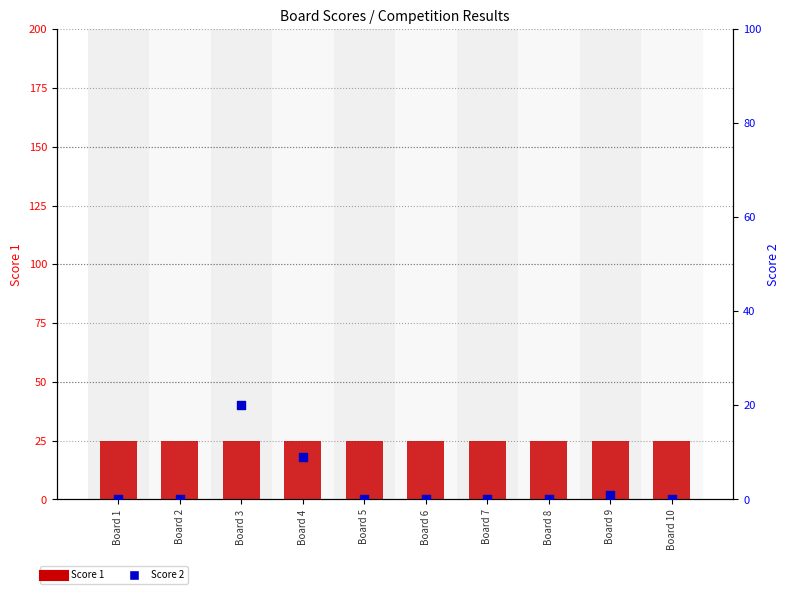

Which series has the largest total across all categories?

Score 1